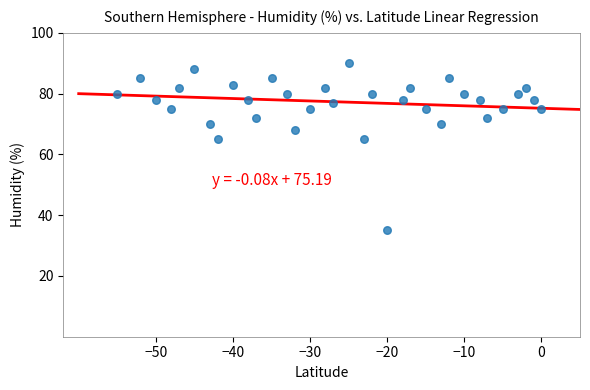

What is the range of X values (max minus min)?

55